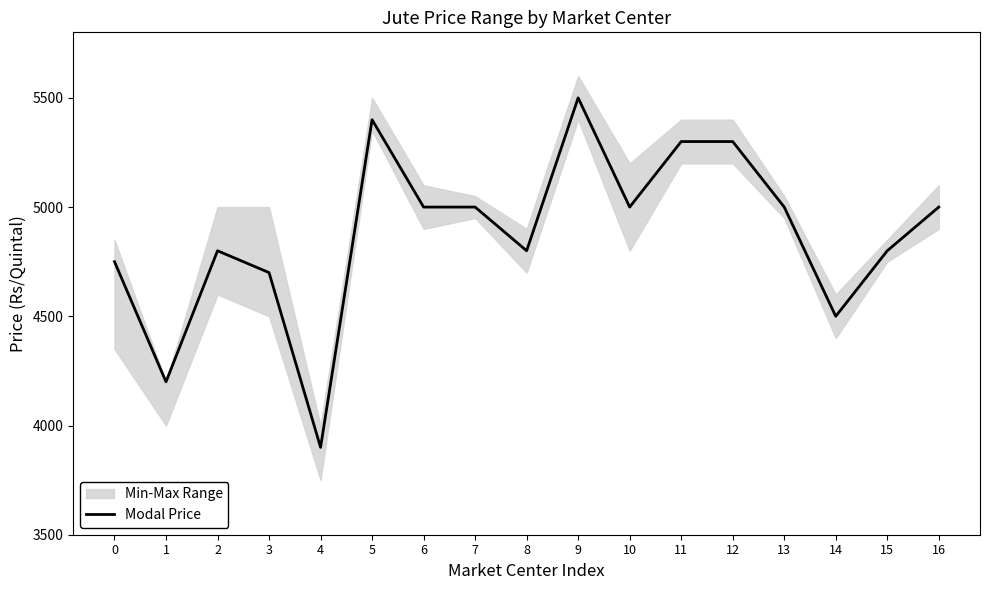

True or false: the data has more than 1 interior local peaks.

True